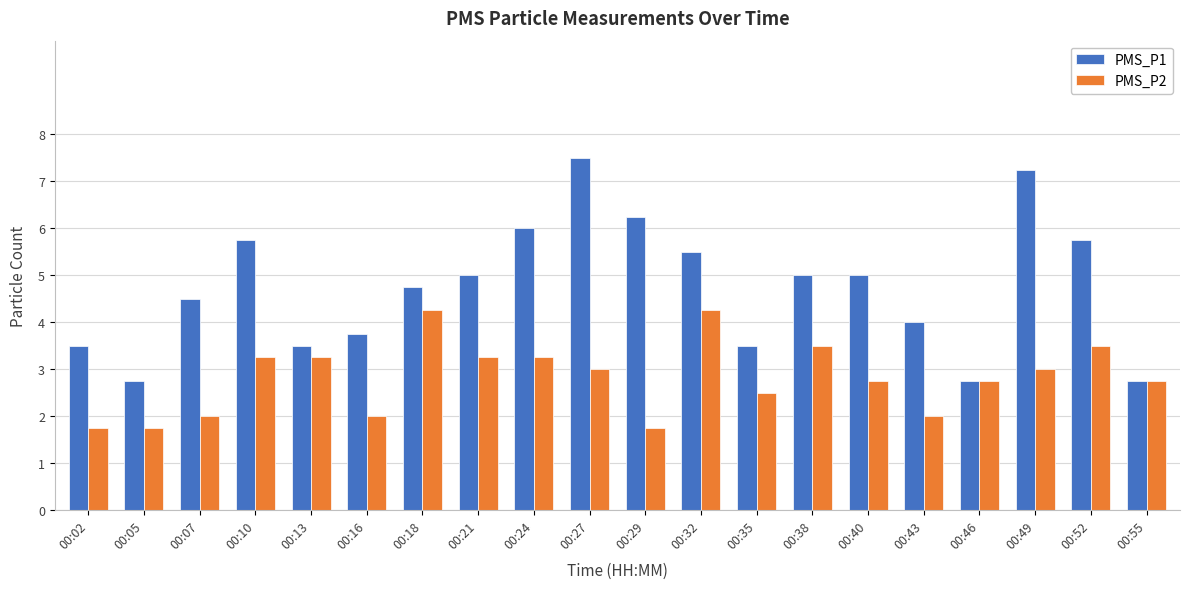

At which label does PMS_P1 reach its peak?

00:27